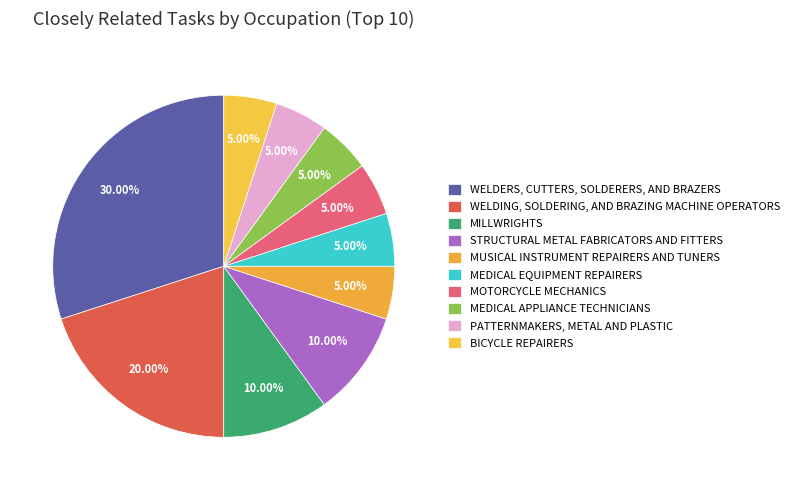

How many segments does this pie chart have?

10